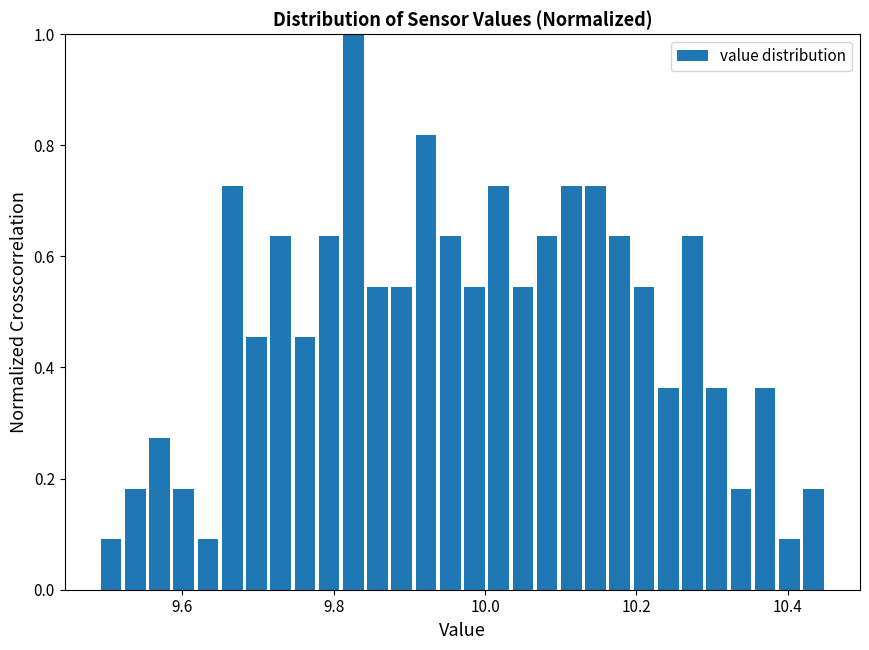

Around what value on the x-axis is the tallest bar? Give the approximate position of its centre, as read against the axis.

9.82